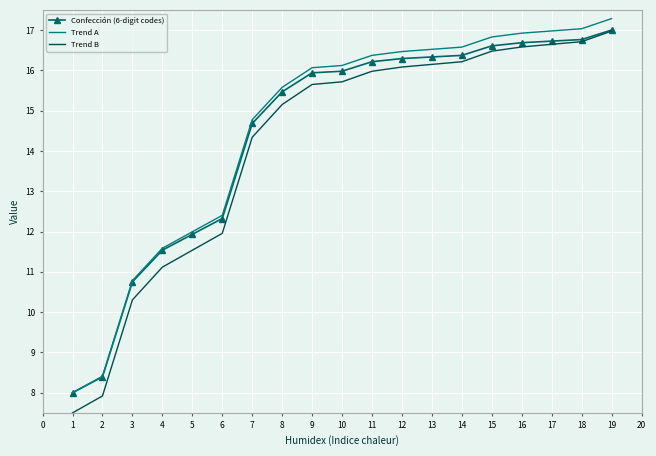

True or false: Trend B has a value of 16.6 at 16.

True